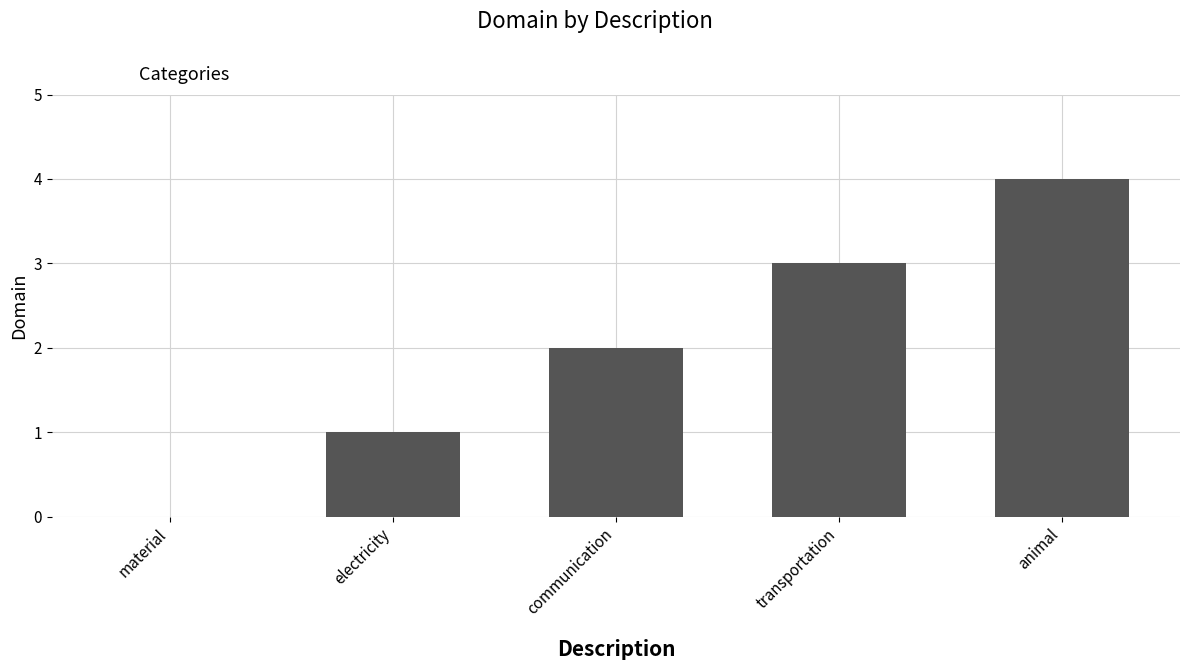

Where is the data nearest to the value 2?

communication